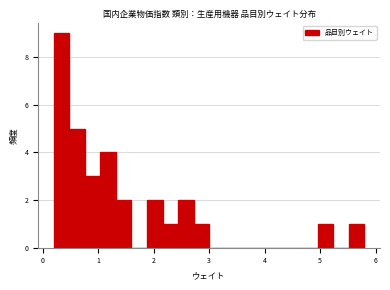

Around what value on the x-axis is the tallest bar? Give the approximate position of its centre, as read against the axis.

0.3